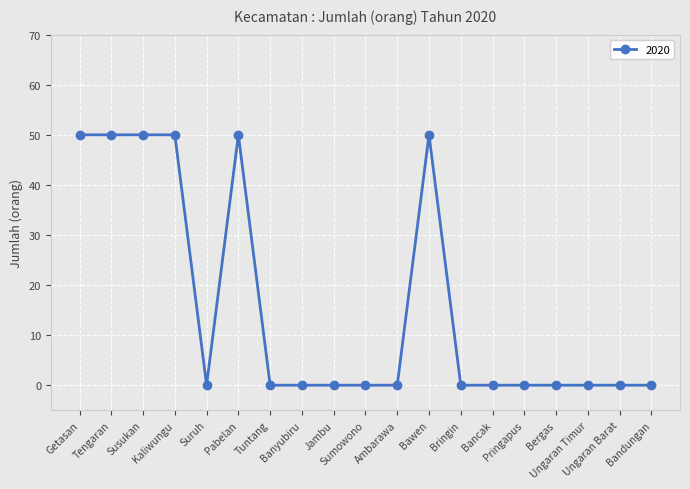

What is the greatest value displayed?

50